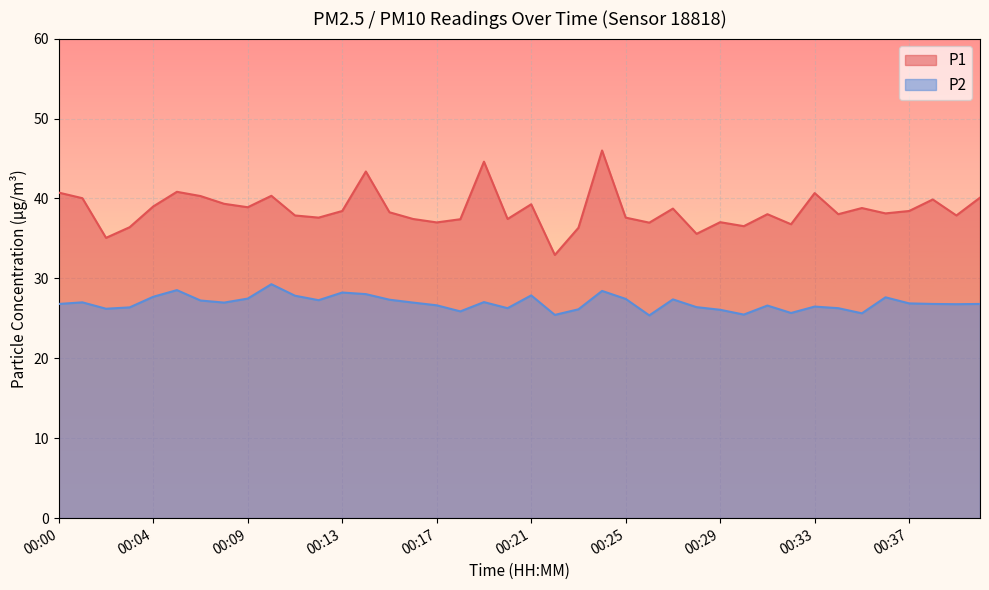

What is the spread (max minus min) of values at 00:40?

13.3